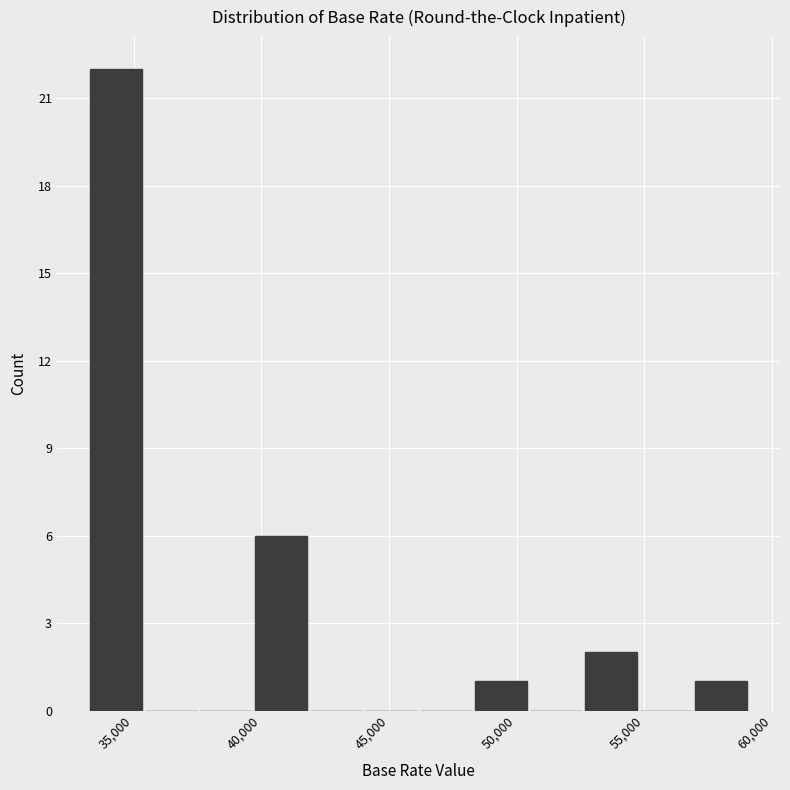

Which range on the x-axis has the tallest bar?

33500 to 35500